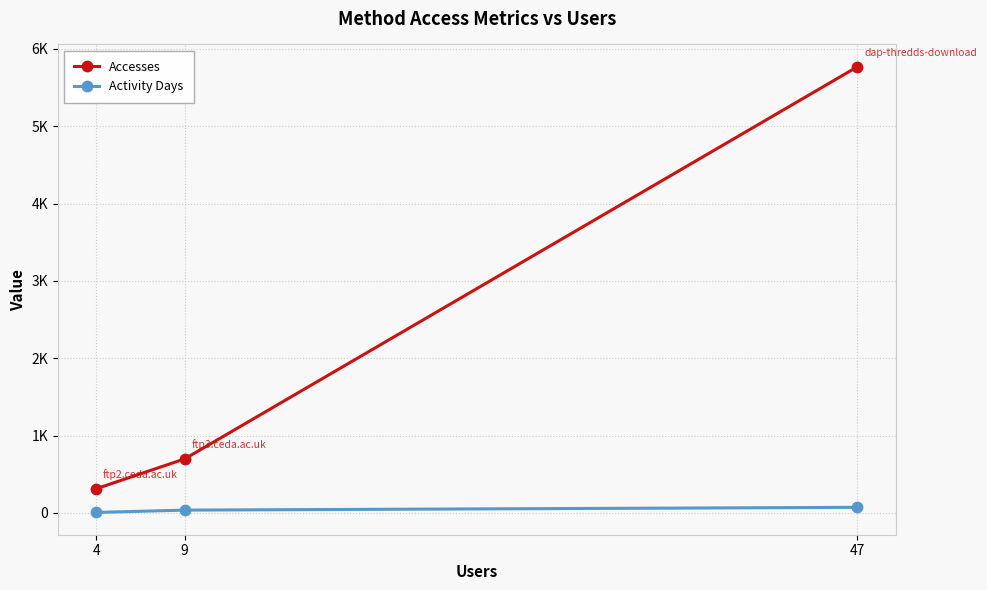

What is the greatest value displayed?

5769